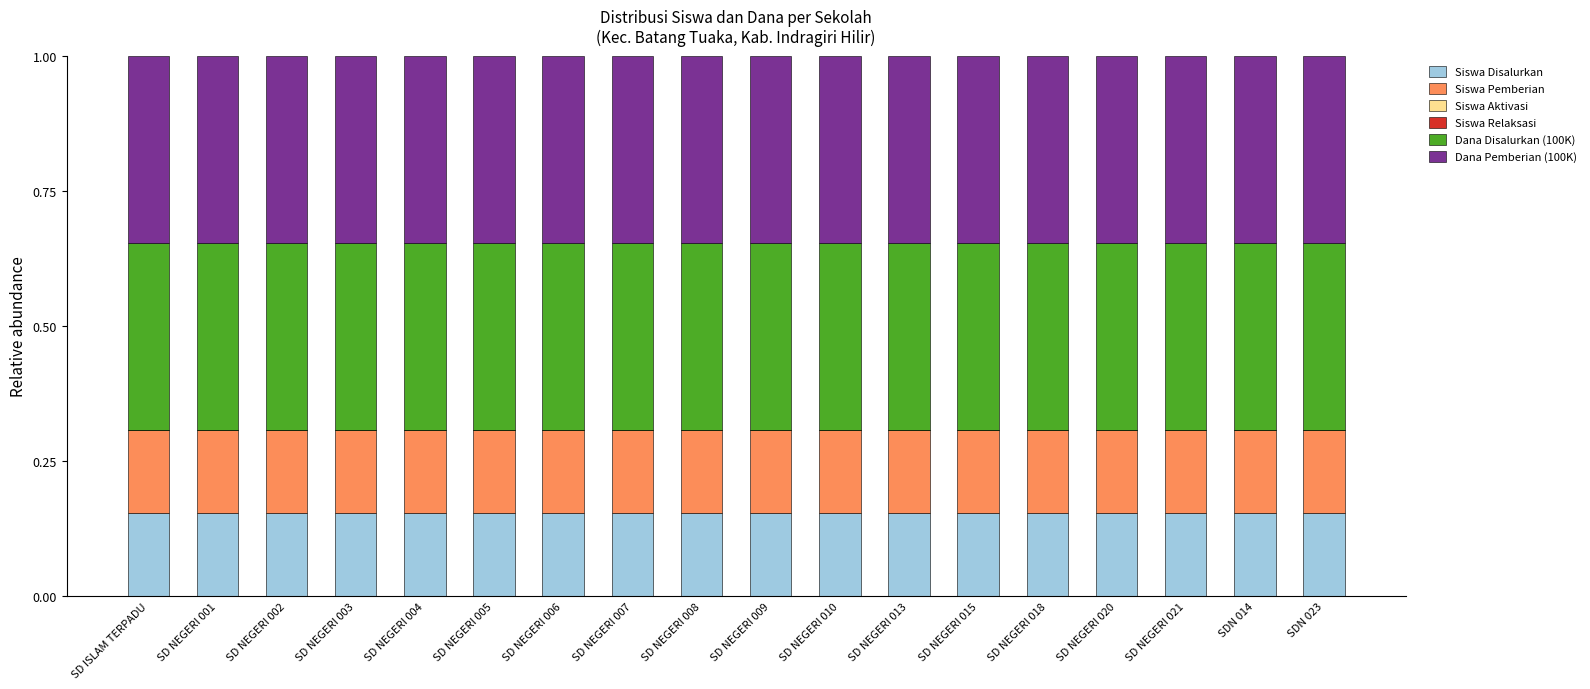

How many distinct data groups are displayed?

4